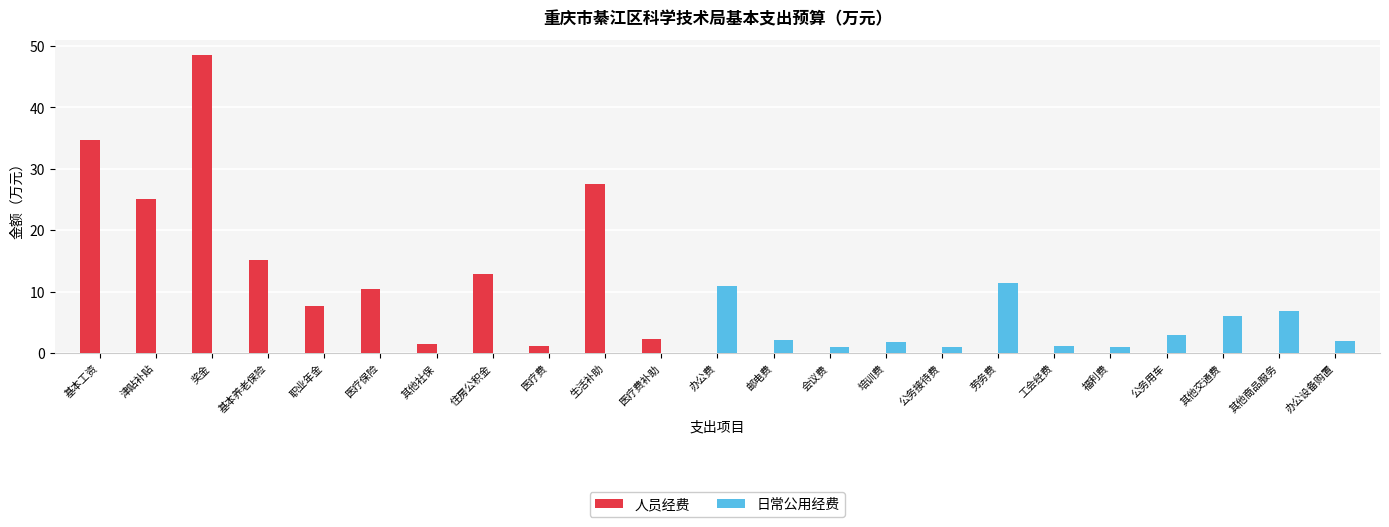

At which category is the sum across all series the highest?

奖金